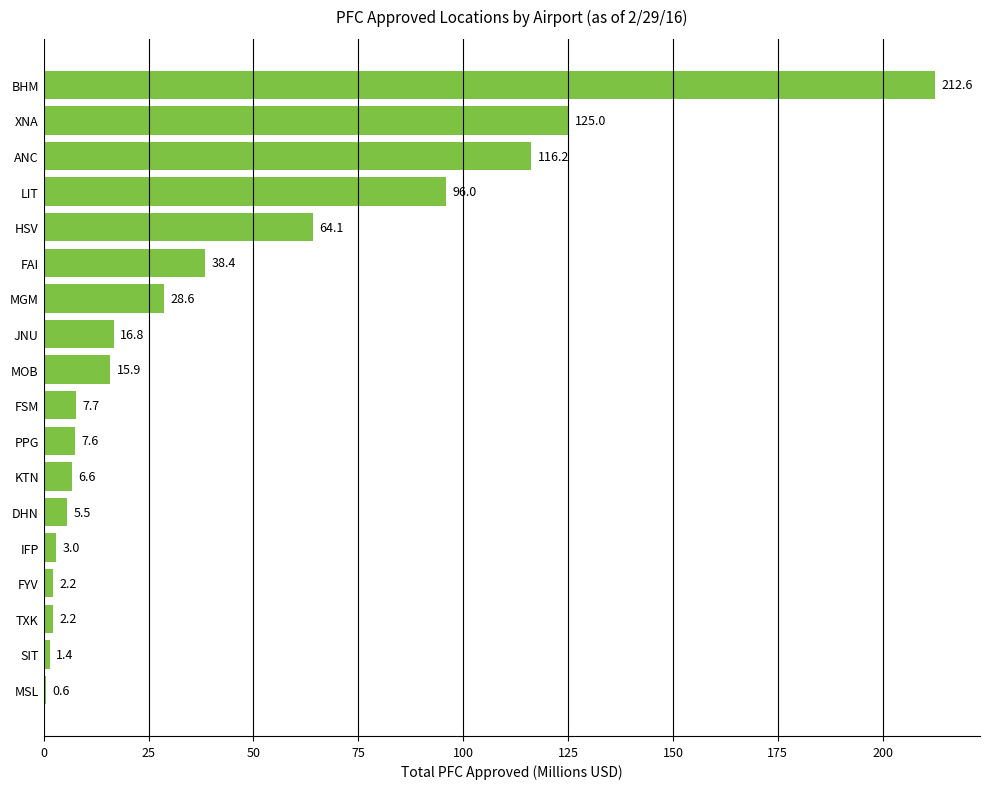

What is the average value?

41.7